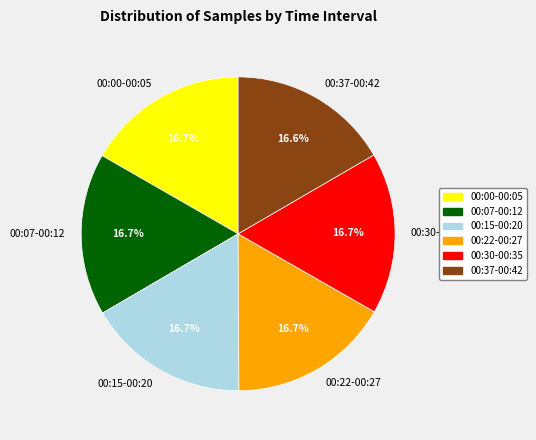

What is the ratio of the value at 00:30-00:35 to the value at 00:15-00:20?

1.0